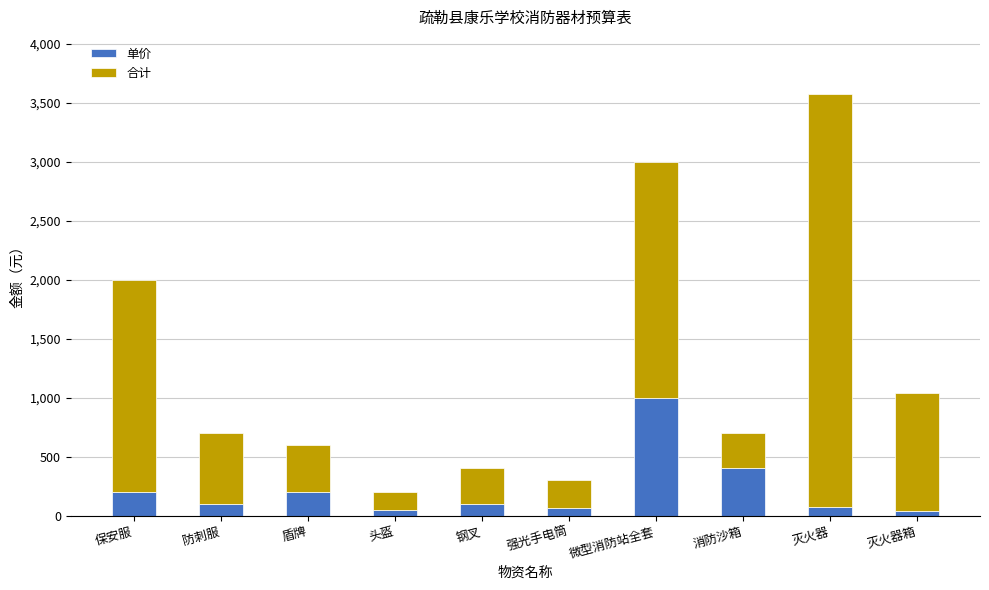

At which category is the sum across all series the highest?

灭火器